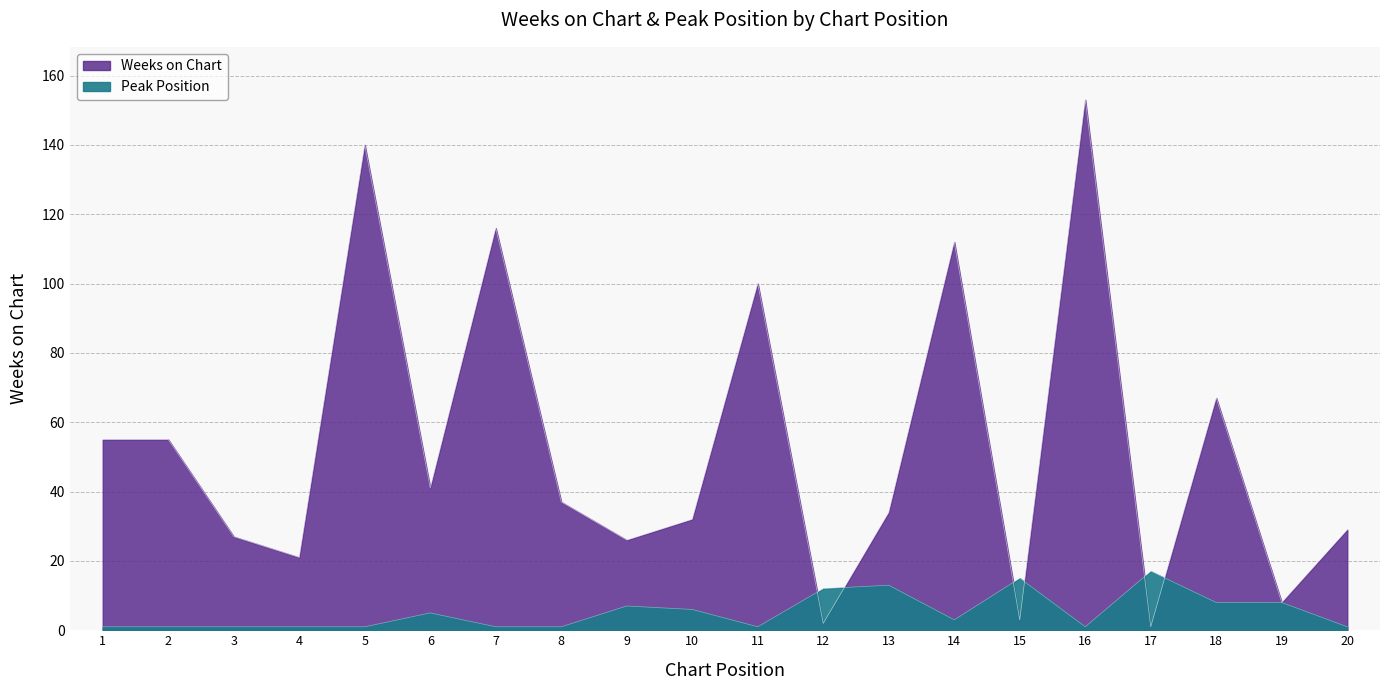

At which label does Weeks on Chart reach its peak?

16